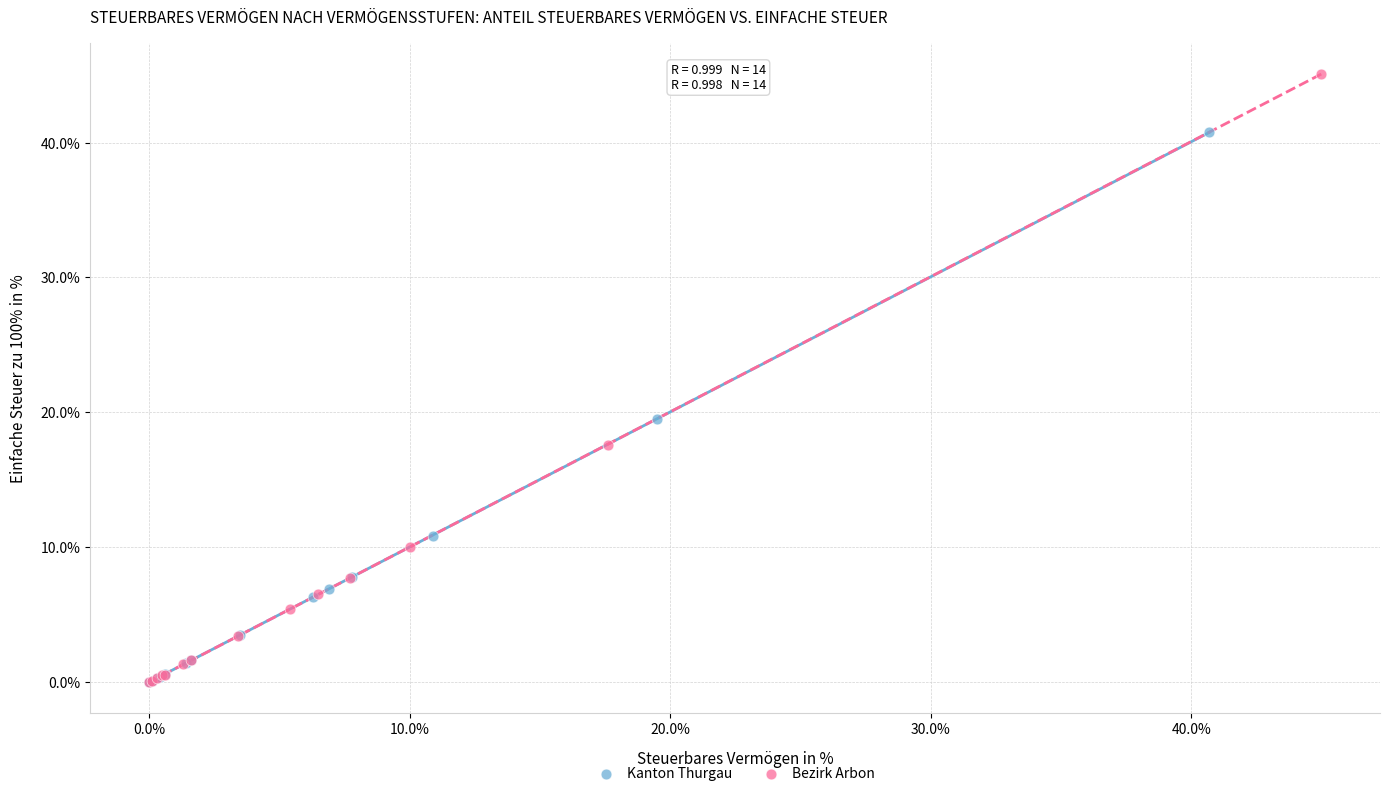

Which series has the largest Y range (max minus min)?

Bezirk Arbon